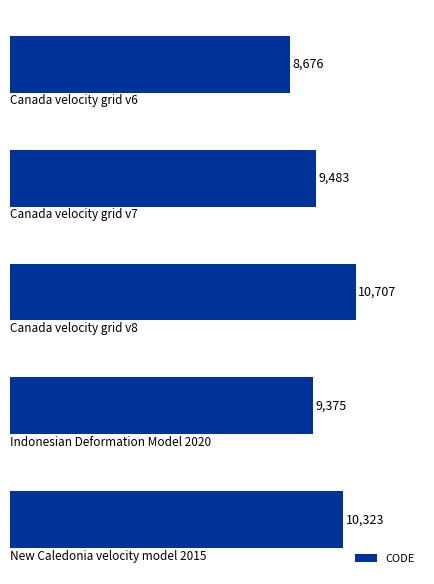

What is the smallest value displayed?

8676